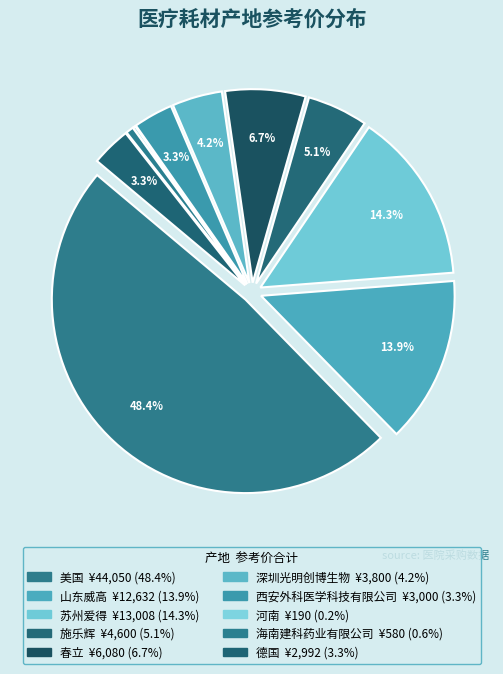

To the nearest percent, what is the average slice percentage?

10%